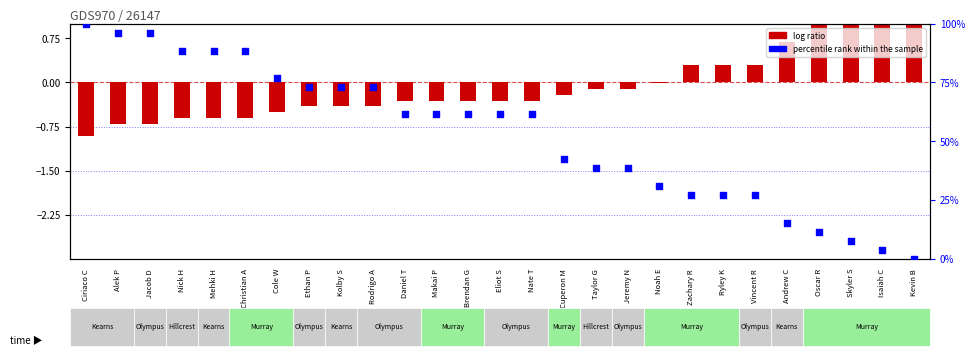

Which series reaches the minimum Y coordinate?

log ratio